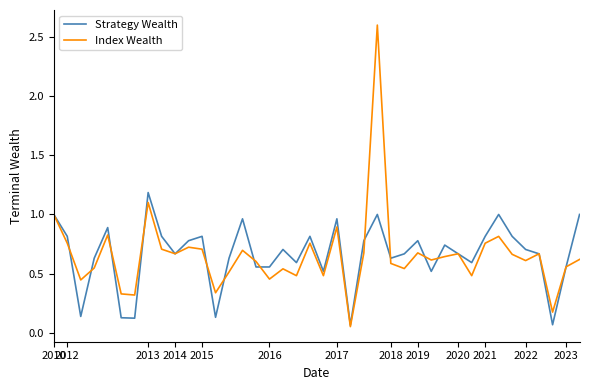

List the series in order of their peak value, highest first.

Index Wealth, Strategy Wealth